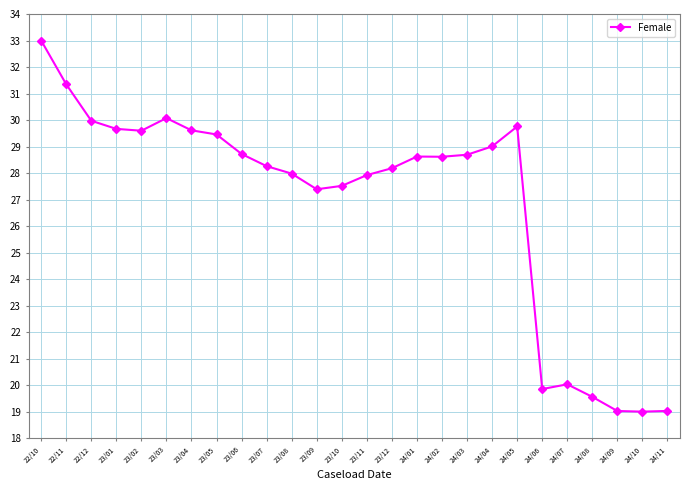

Which label corresponds to the largest value in the chart?

22/10